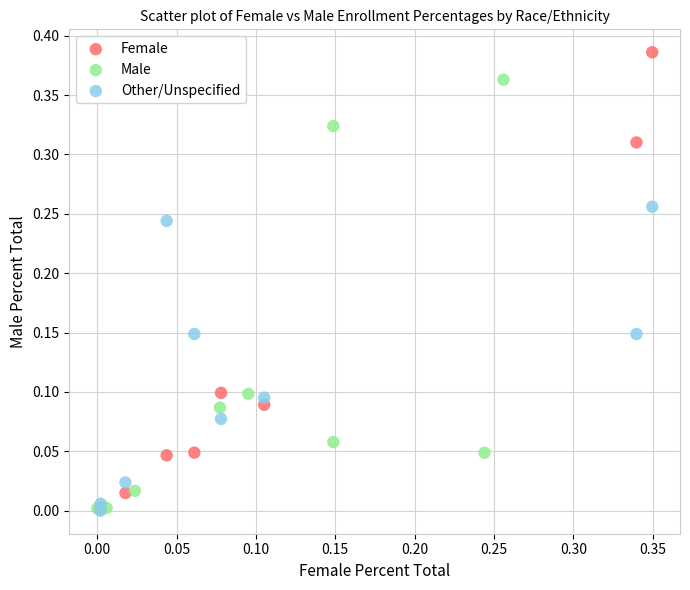

Which series has the widest spread of Y values?

Female